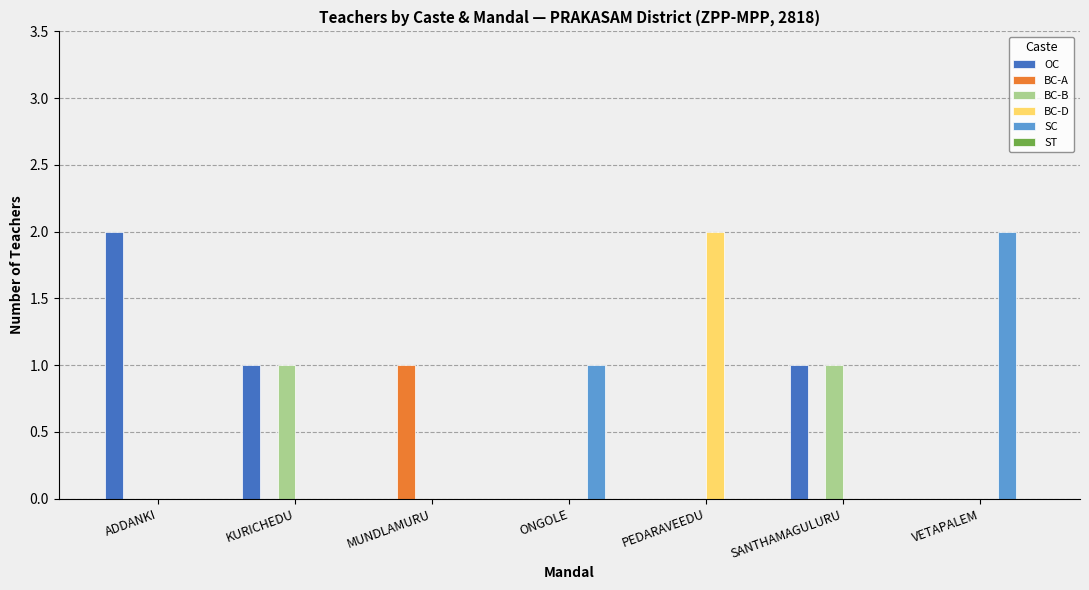

True or false: BC-A has a value of 0 at KURICHEDU.

True